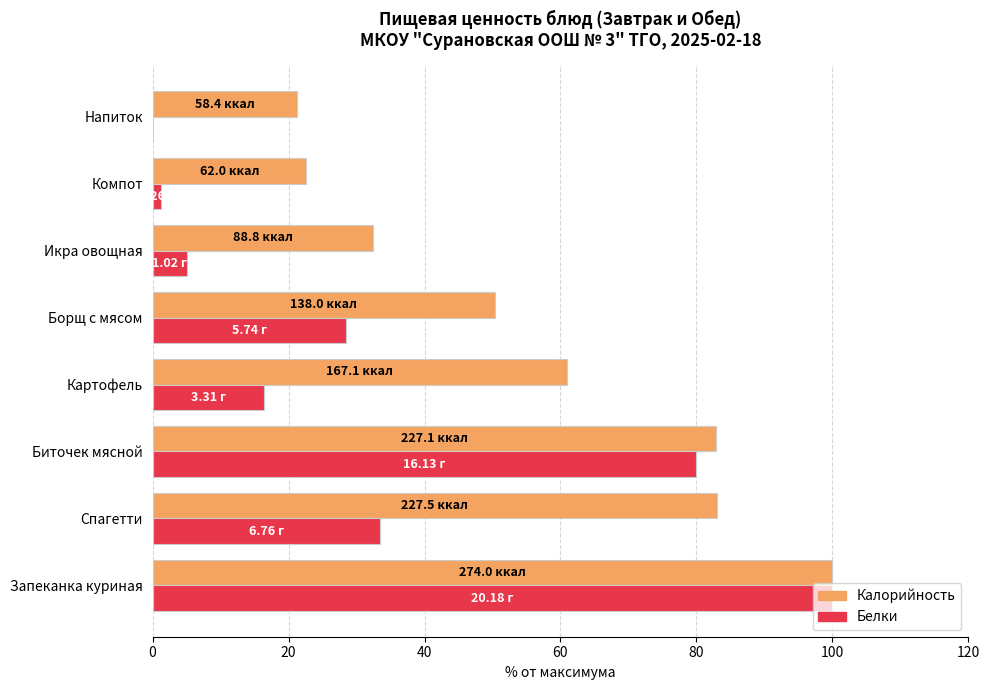

What is the sum of the Калорийность values at Спагетти and Картофель?

144.0